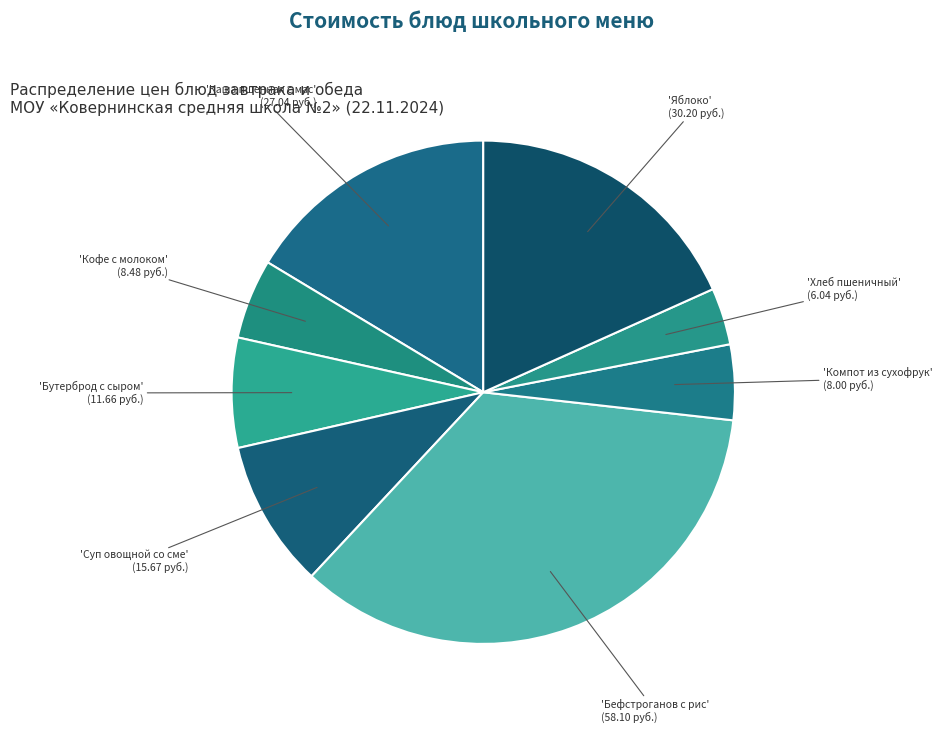

How many segments does this pie chart have?

8